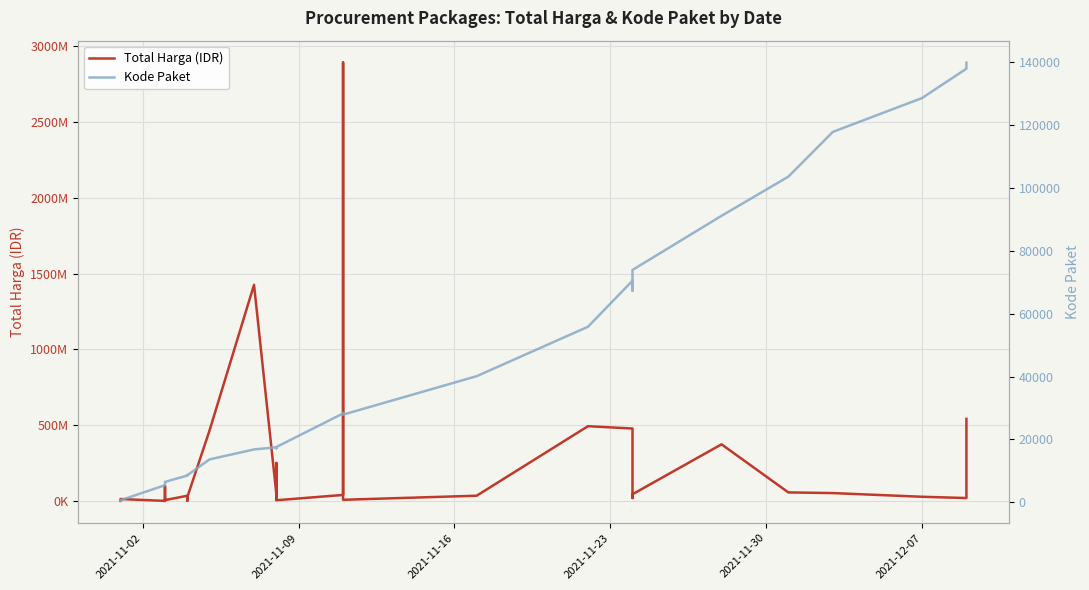

List the series in order of their overall mean, lowest first.

Kode Paket, Total Harga (IDR)